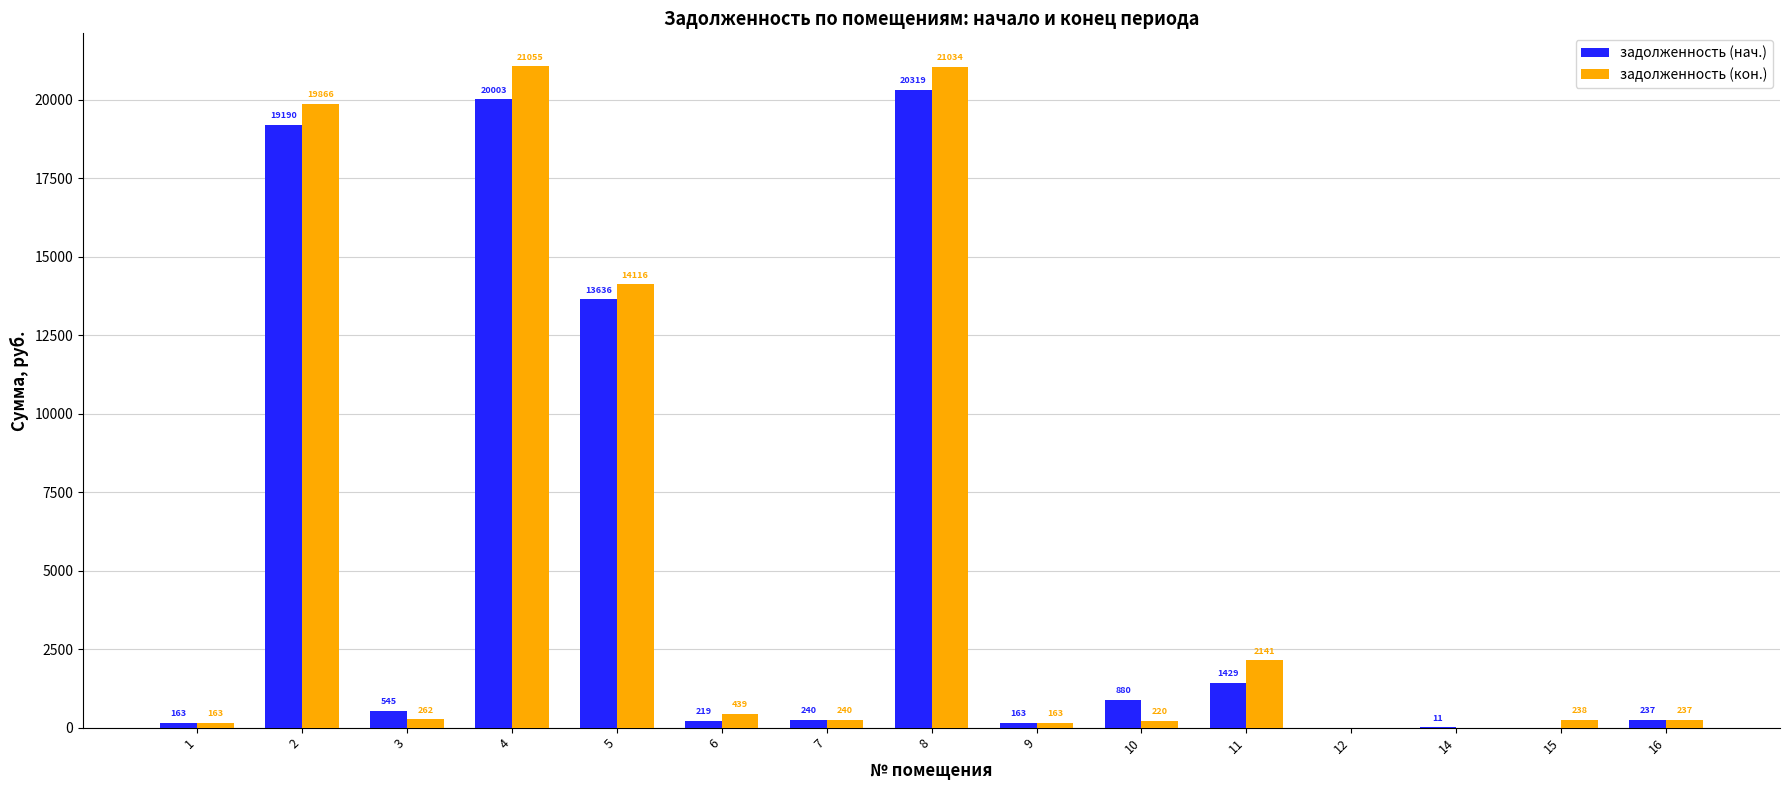

The задолженность (кон.) series shows -6646.7 at 14. True or false?

False